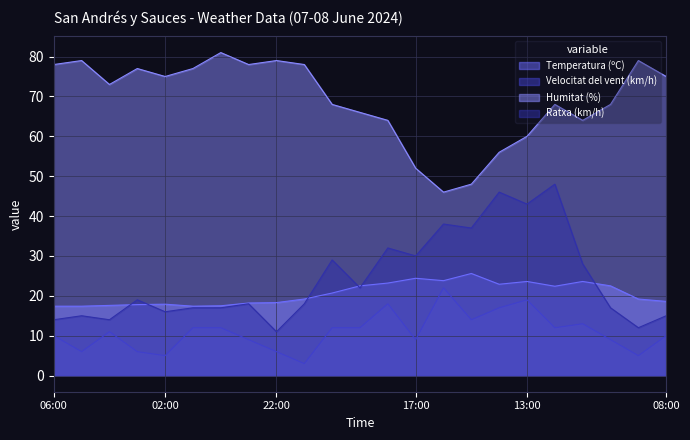

Reading right to left, transcribe all the data shown in this chart.

Temperatura (ºC): 18.6	19.2	22.5	23.6	22.4	23.6	22.9	25.6	23.8	24.4	23.2	22.5	20.7	19.2	18.3	18.2	17.5	17.4	17.9	17.8	17.6	17.4	17.4
Velocitat del vent (km/h): 10.0	5.0	9.0	13.0	12.0	19.0	17.0	14.0	22.0	9.0	18.0	12.0	12.0	3.0	6.0	9.0	12.0	12.0	5.0	6.0	11.0	6.0	10.0
Humitat (%): 75.0	79.0	68.0	64.0	68.0	60.0	56.0	48.0	46.0	52.0	64.0	66.0	68.0	78.0	79.0	78.0	81.0	77.0	75.0	77.0	73.0	79.0	78.0
Ratxa (km/h): 15.0	12.0	17.0	28.0	48.0	43.0	46.0	37.0	38.0	30.0	32.0	22.0	29.0	18.0	11.0	18.0	17.0	17.0	16.0	19.0	14.0	15.0	14.0